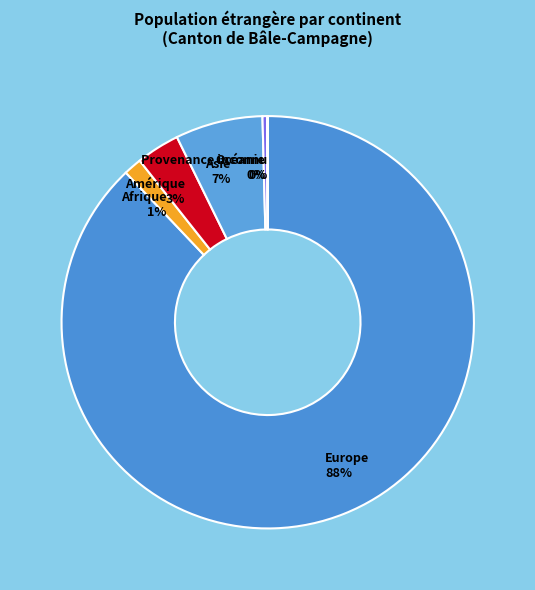

Which category has the biggest portion of the pie?

Europe